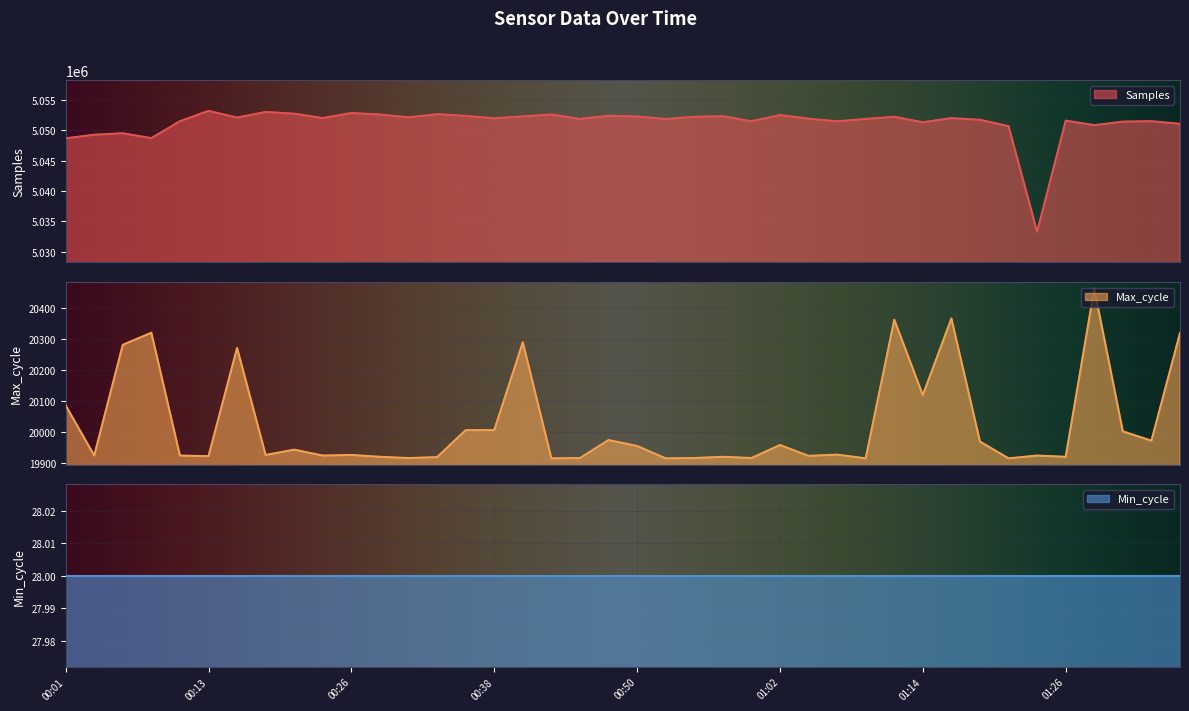

What is the maximum value for Samples?

5053170